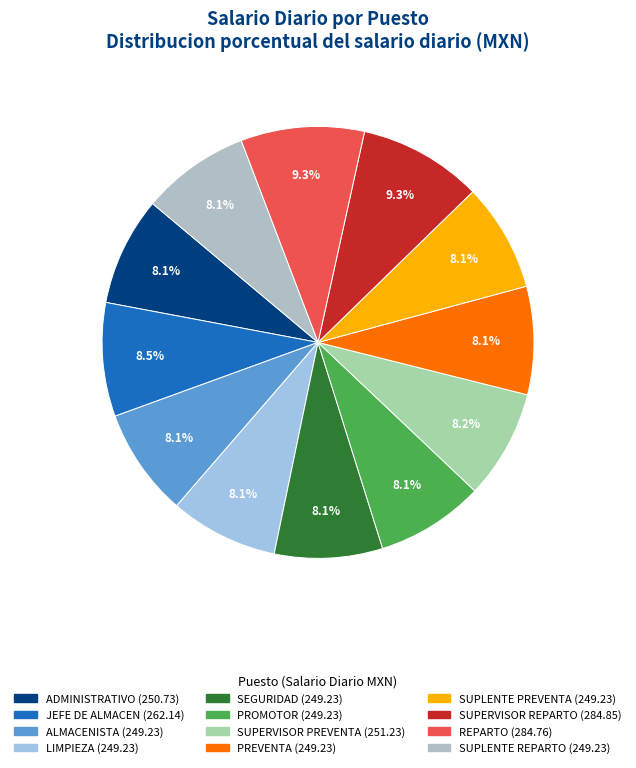

What percentage do PREVENTA and SUPLENTE PREVENTA together represent?

16.2%